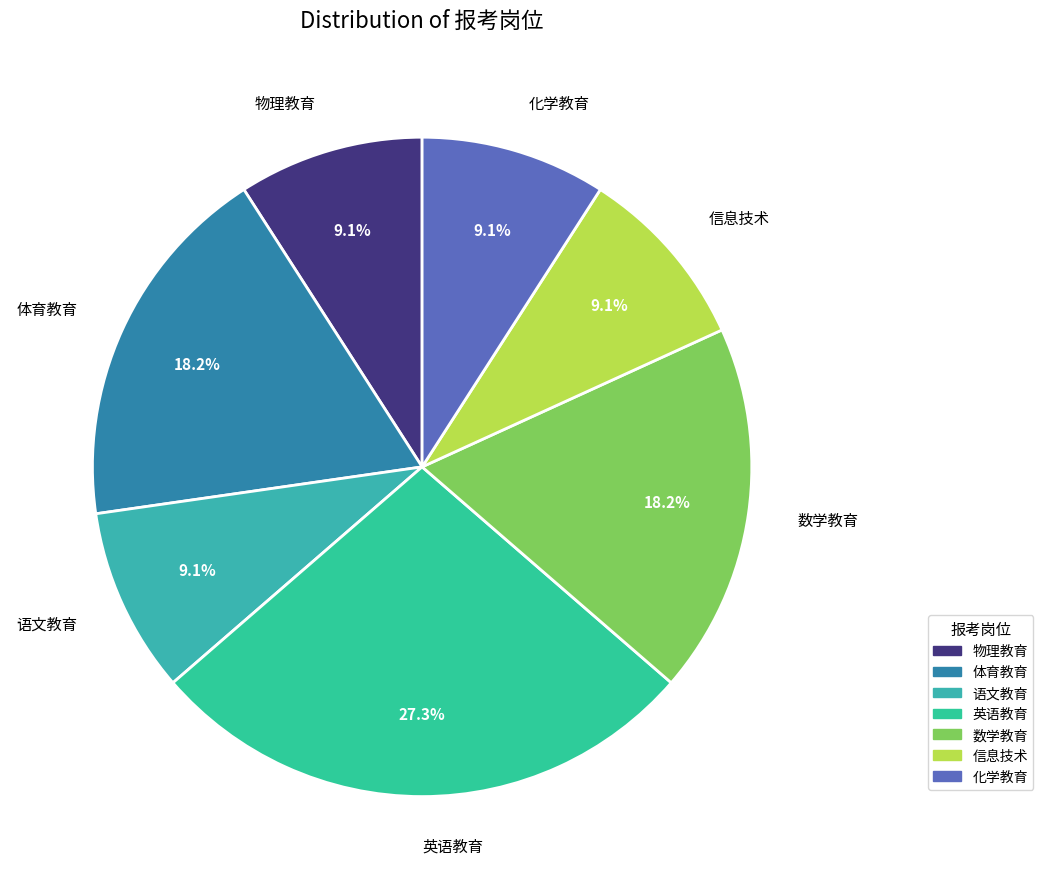

Combined, do 信息技术 and 化学教育 account for over 50%?

No